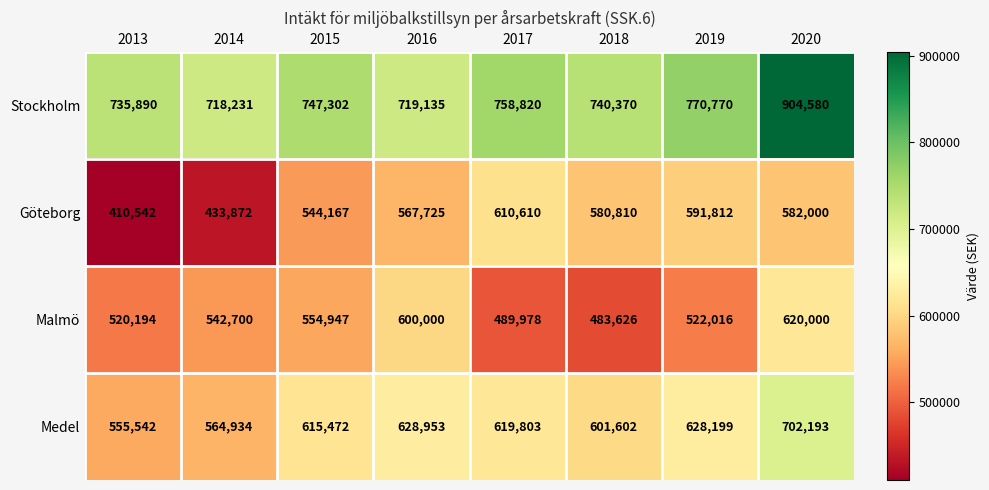

Is it true that Stockholm equals 770770 at 2019?

True